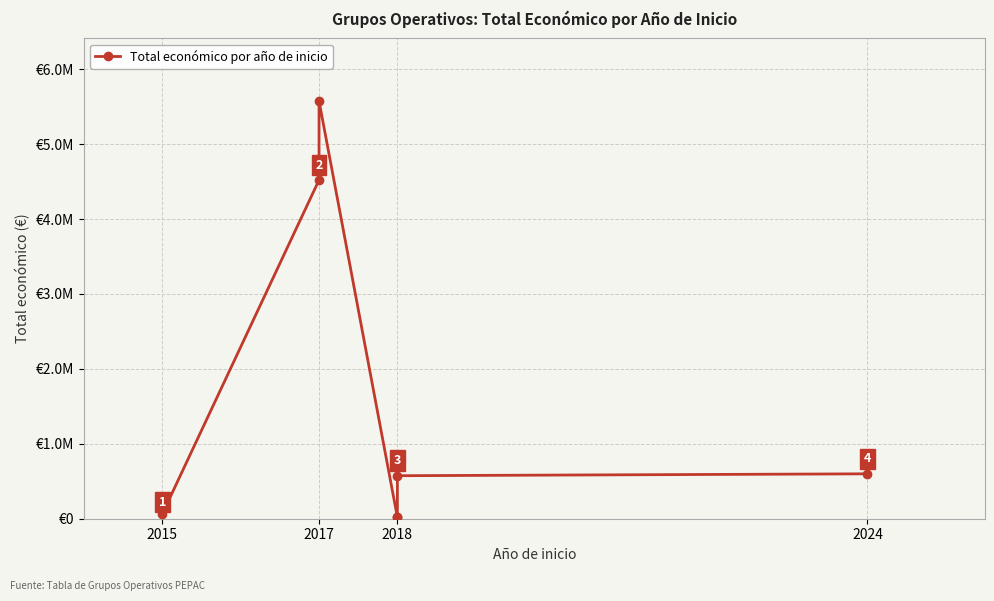

What is the smallest value displayed?

18970